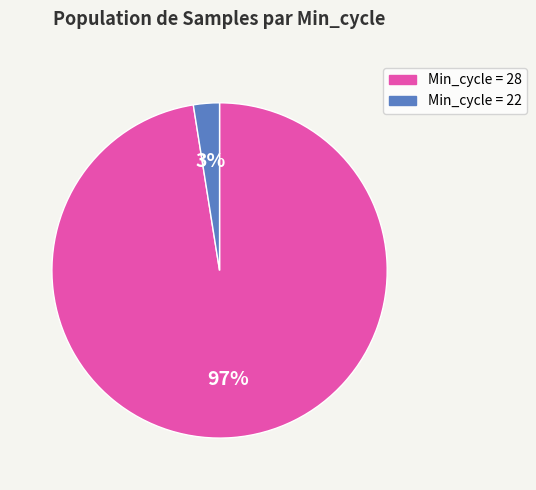

Which has a higher value, Min_cycle = 28 or Min_cycle = 22?

Min_cycle = 28